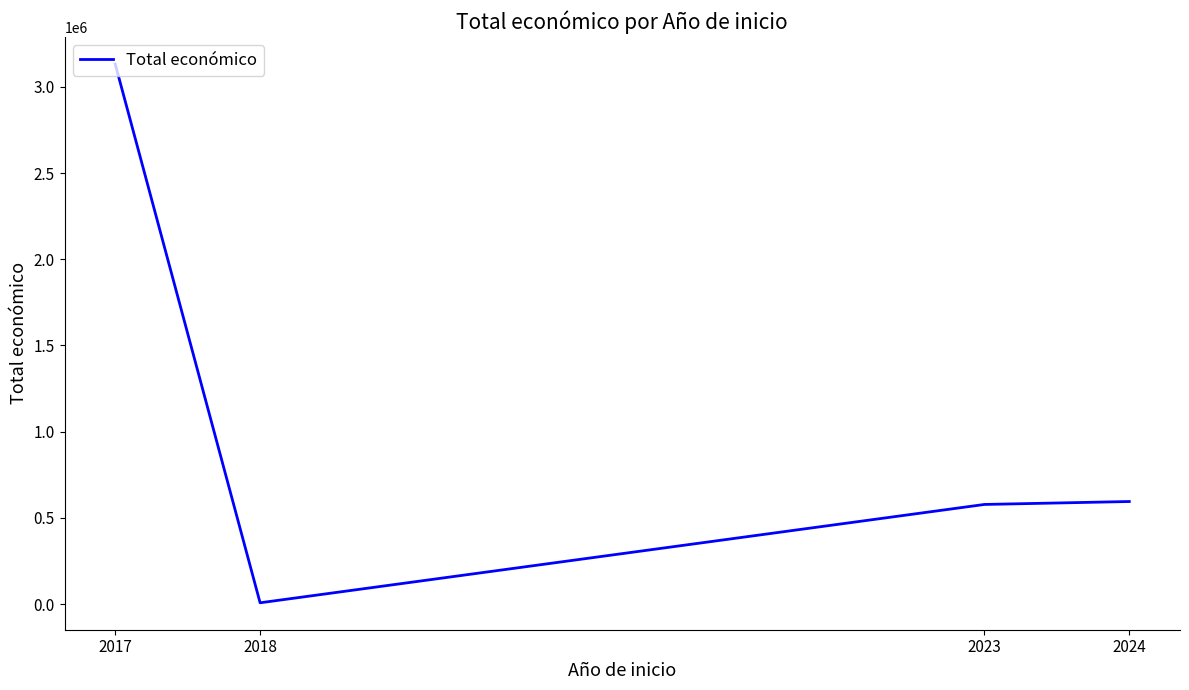

What is the difference between the maximum and minimum values?

3123794